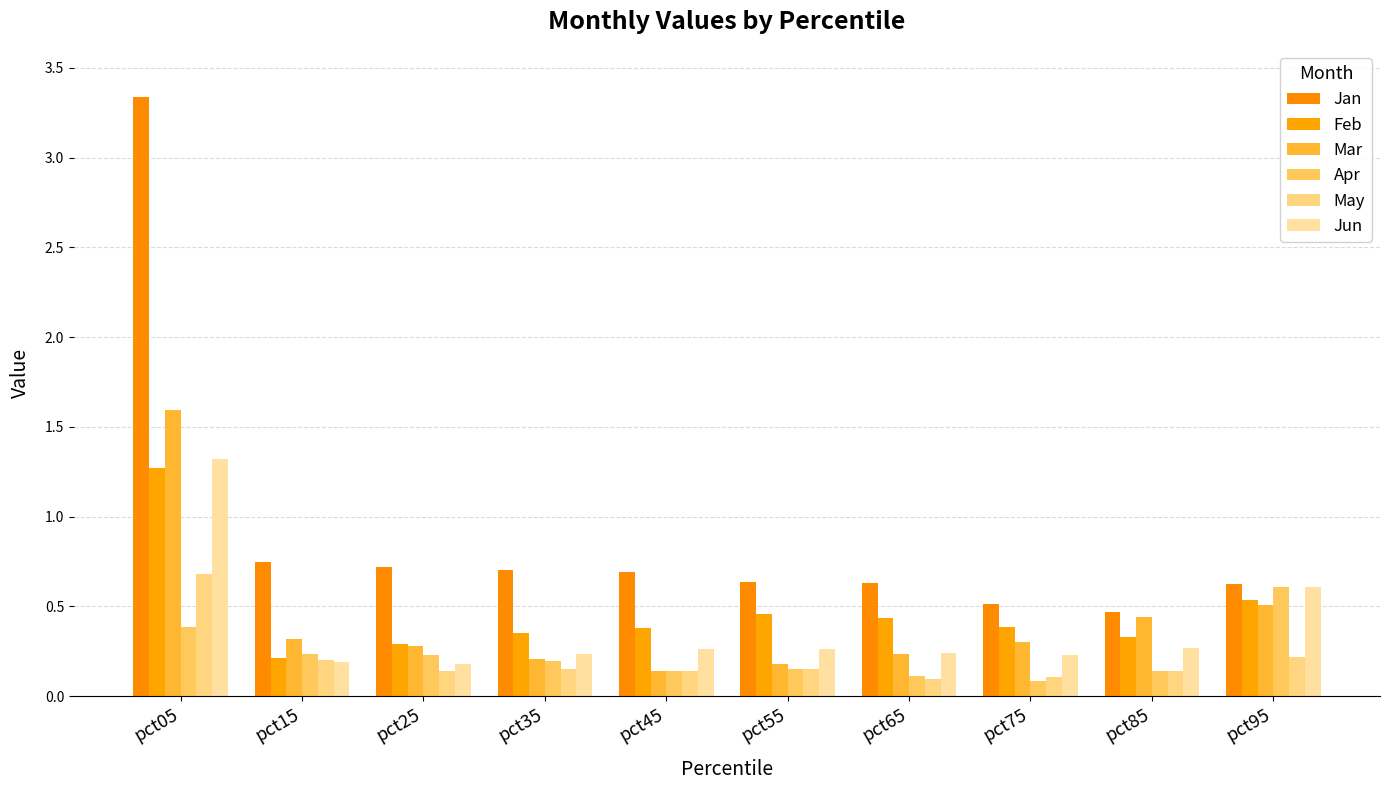

The value of Jan at pct15 is 0.7. True or false?

True